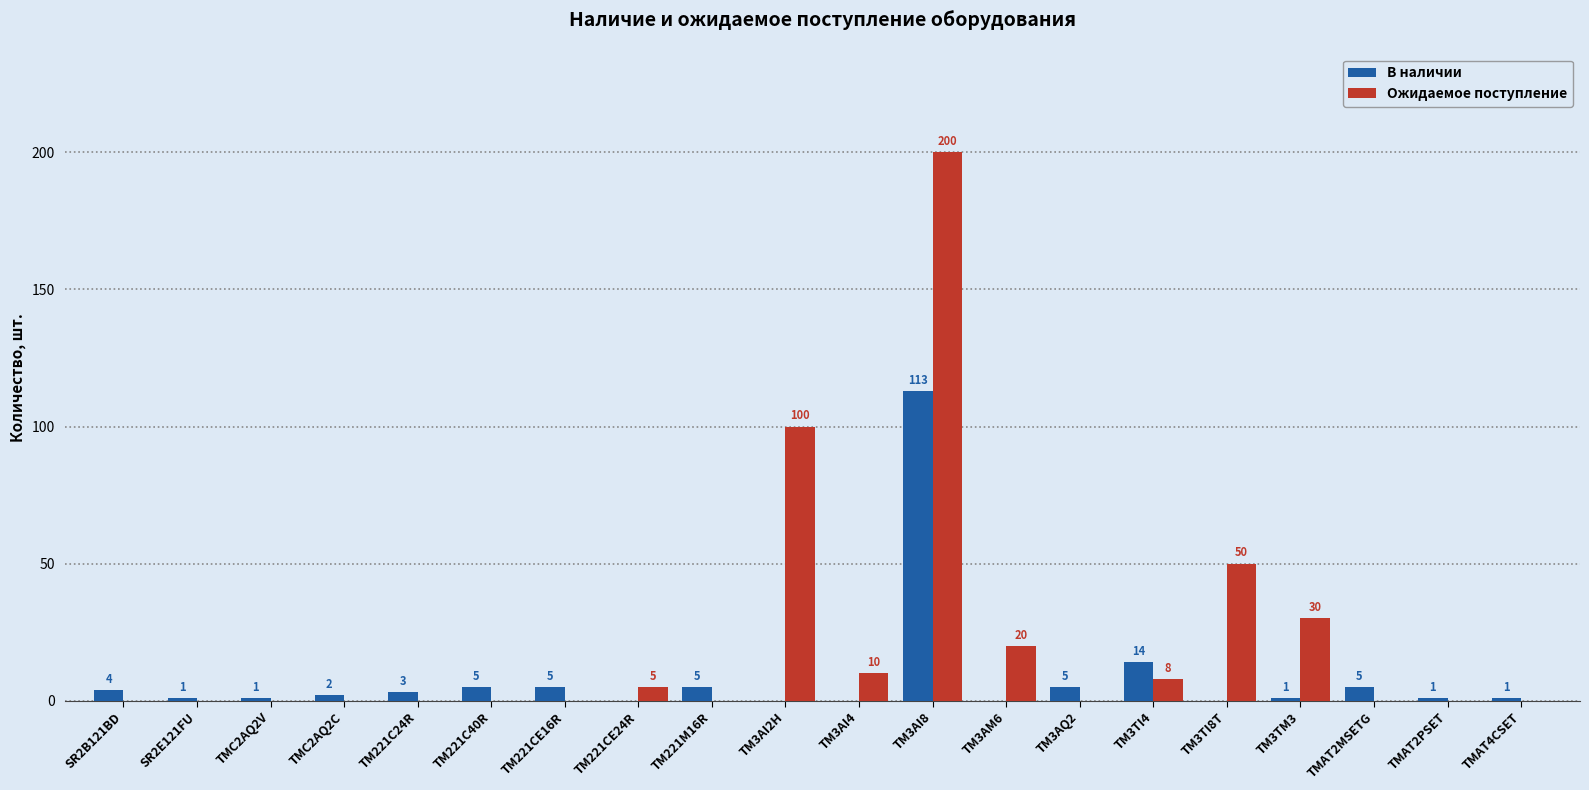

What is the sum of the Ожидаемое поступление values at TMAT2PSET and TM3AI8?

200